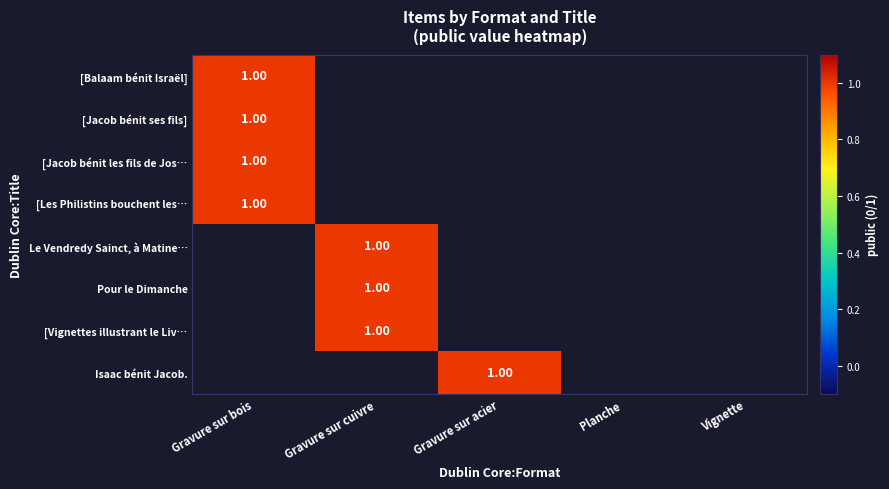

Where is [Balaam bénit Israël] nearest to the value 0?

Gravure sur cuivre